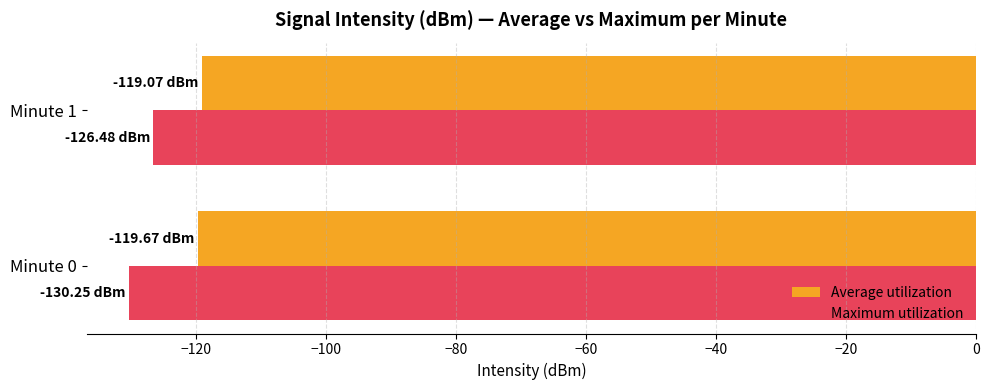

What is the difference between the highest and lowest values at Minute 1?

7.4